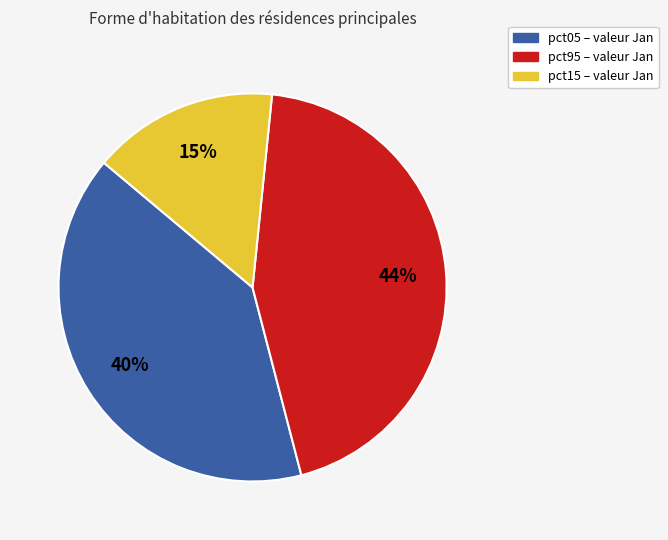

To the nearest percent, what is the difference between the largest and smallest slice percentages?

29%